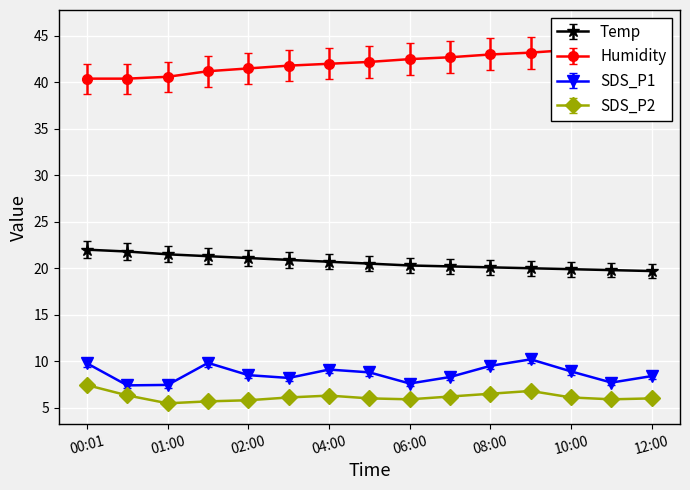

True or false: SDS_P1 and Temp cross at least once.

False